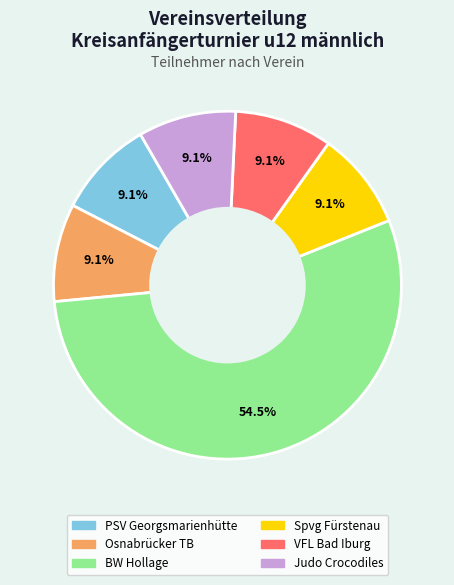

How many slices are in this pie chart?

6